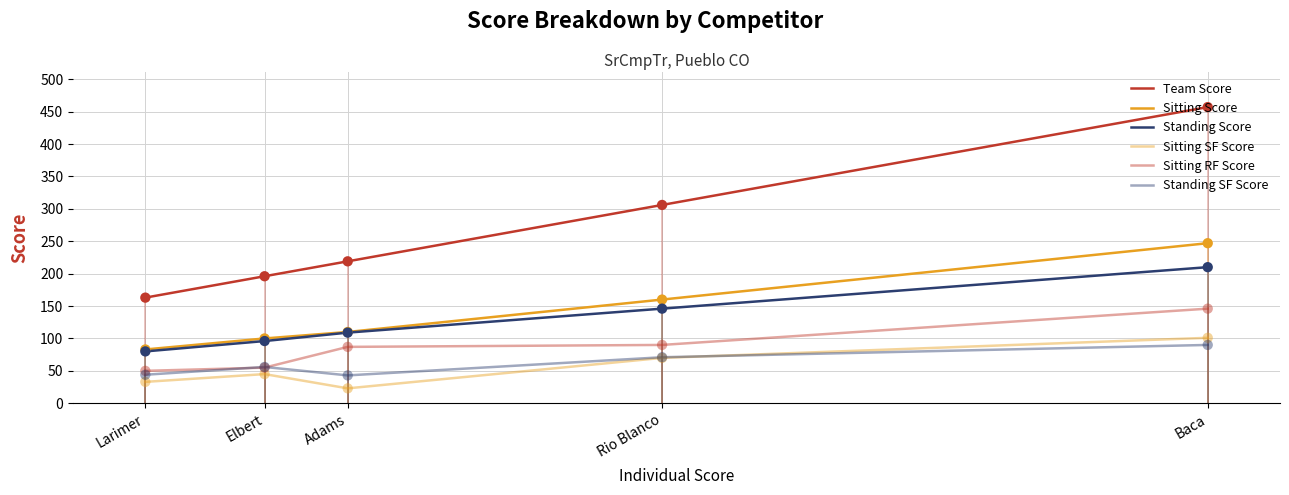

At how many categories does at least one series exceed 35?

5